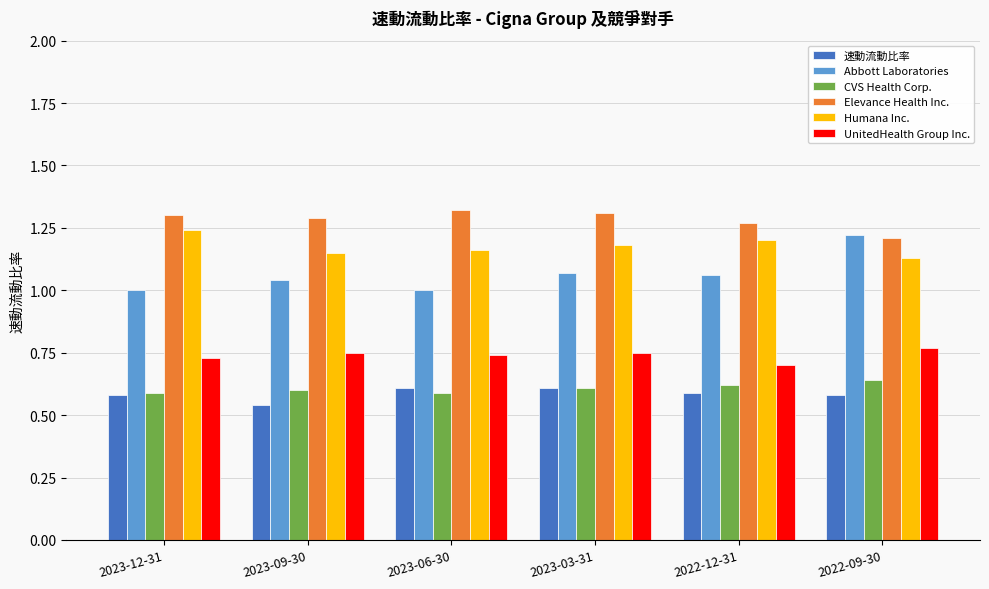

How many data points does each series have?

6